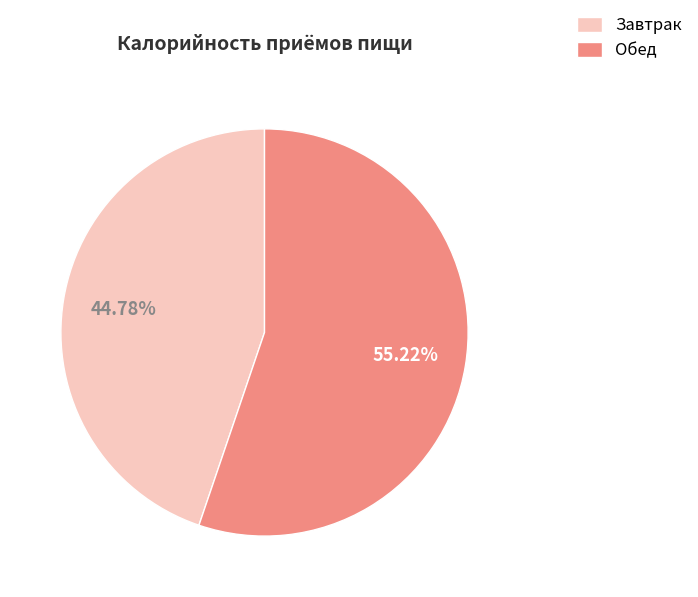

How many segments does this pie chart have?

2